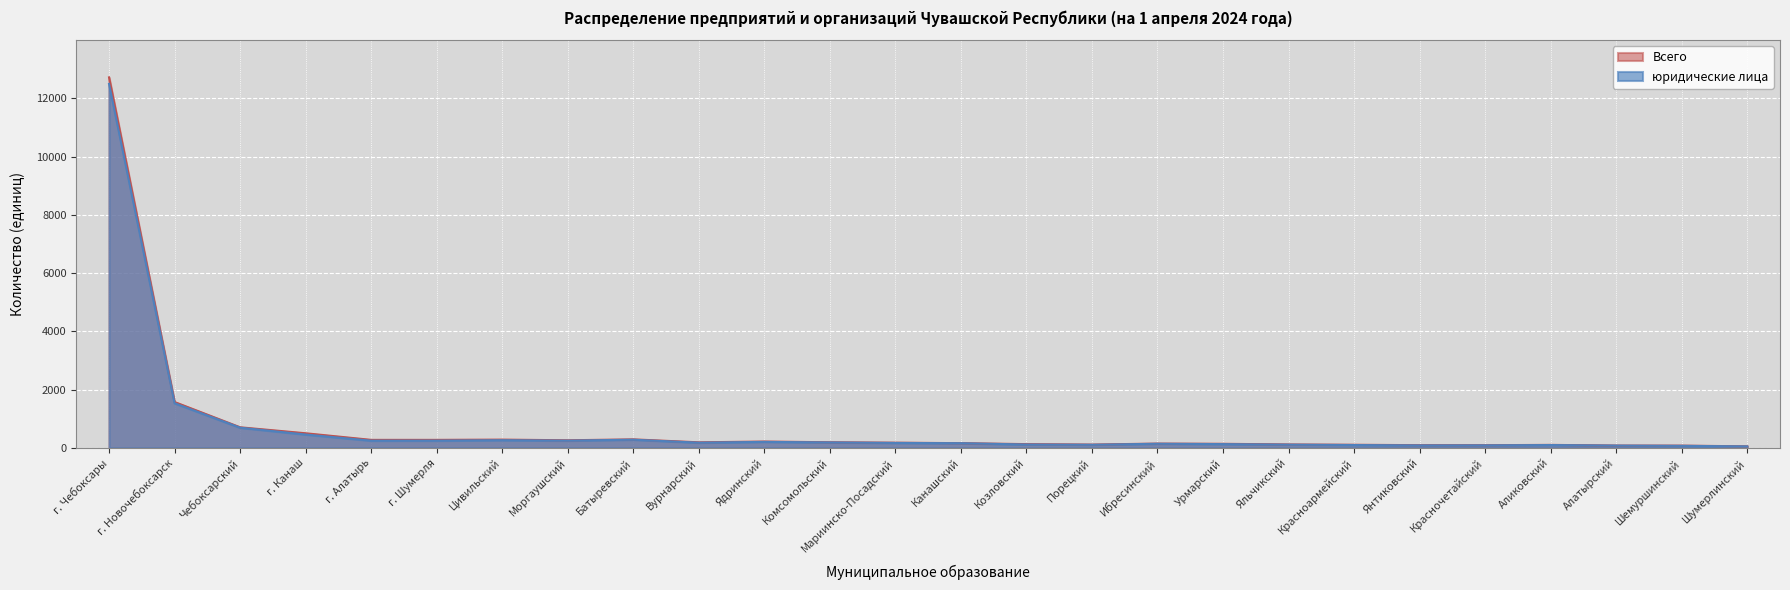

At which label does Всего first exceed 178?

г. Чебоксары